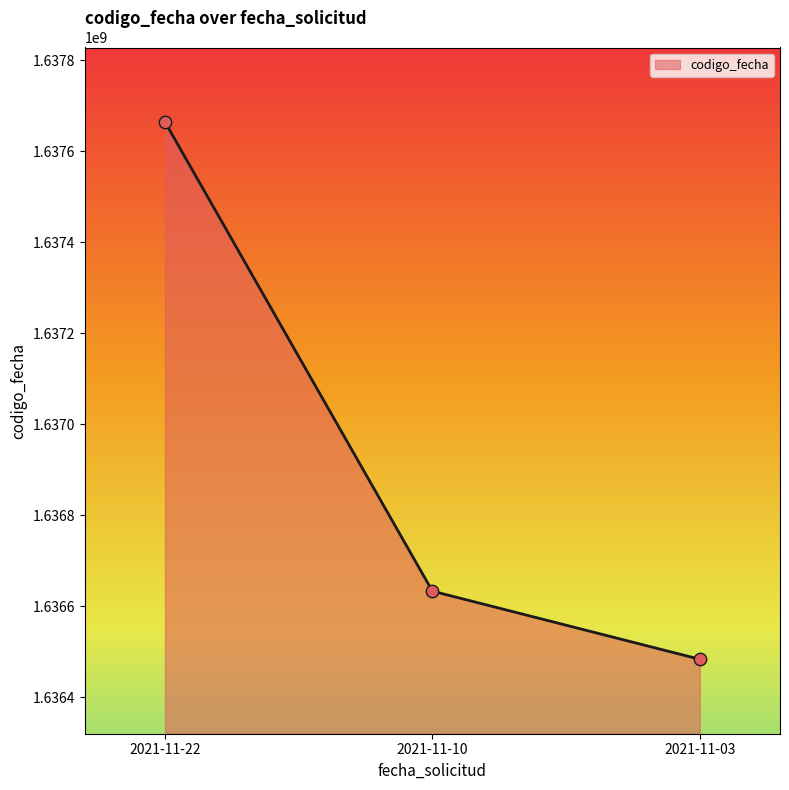

Between 2021-11-22 and 2021-11-03, which is larger?

2021-11-22